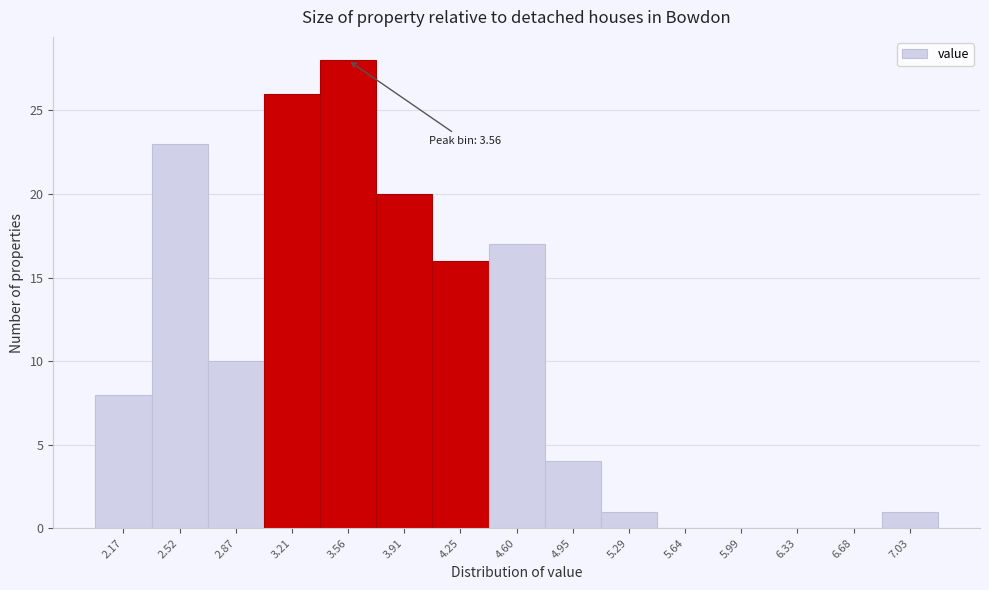

Which range on the x-axis has the tallest bar?

3.40 to 3.75